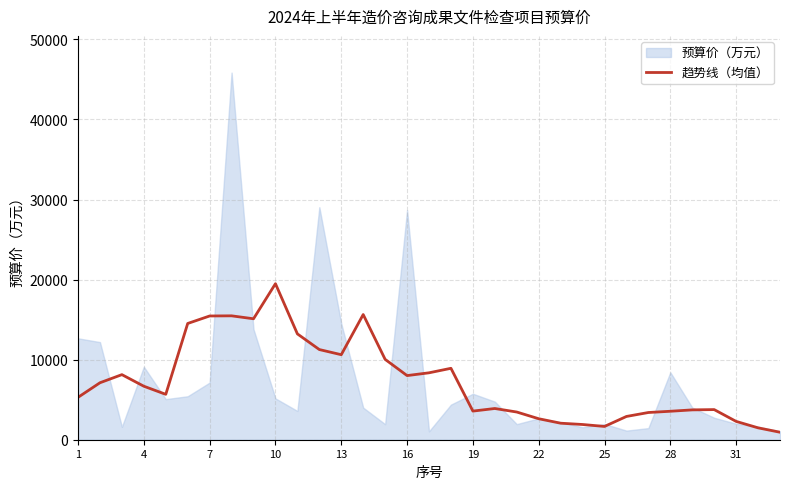

What is the highest value of the 趋势线（均值） series?

19489.2